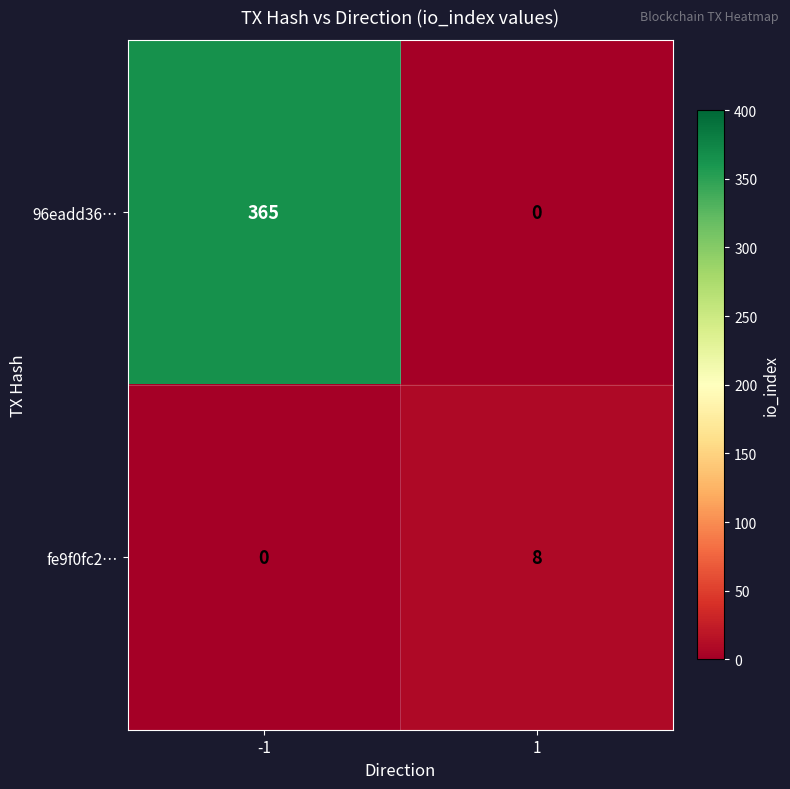

How many categories are shown in the chart?

2